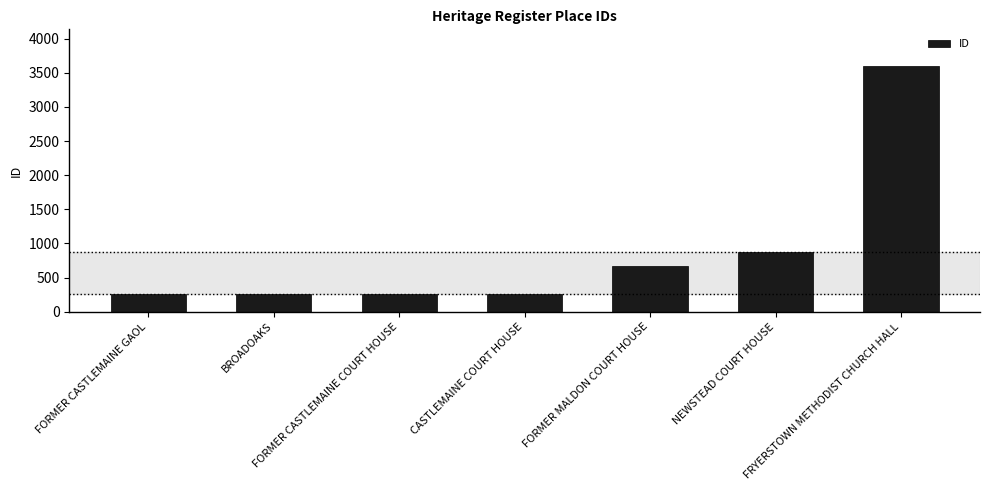

What is the value of the 1st bar from the left?

256